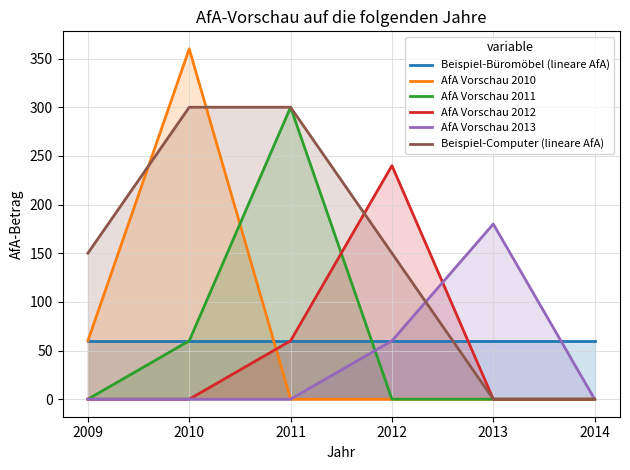

Which series changed the most between 2011 and 2014?

AfA Vorschau 2011